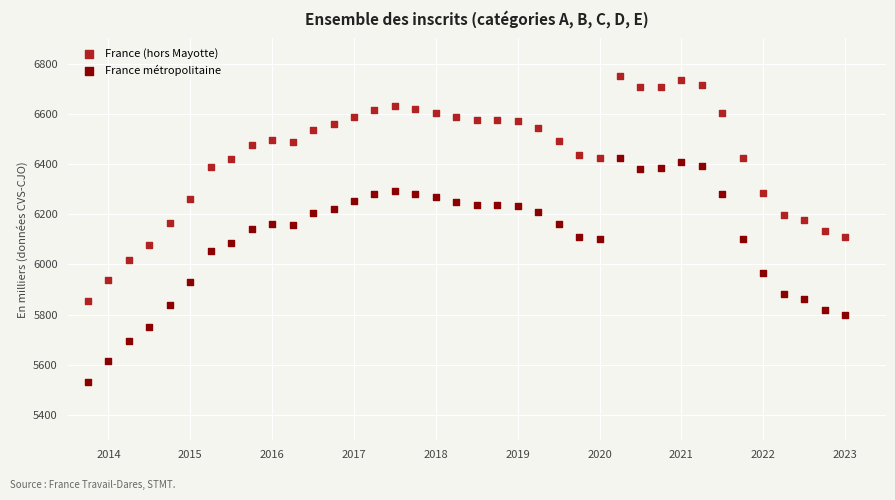

Which series reaches the minimum Y coordinate?

France métropolitaine